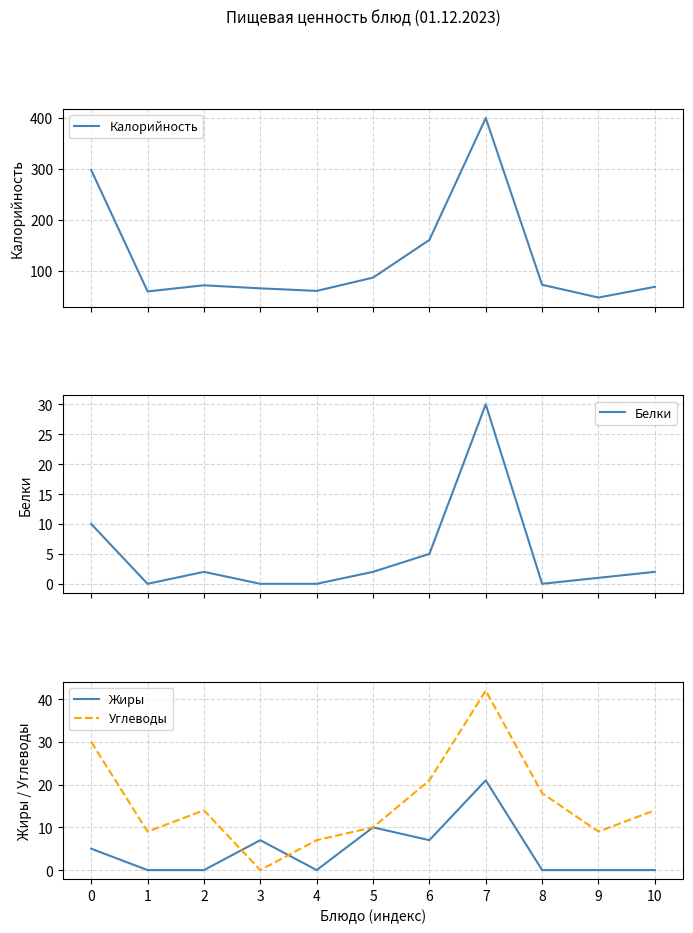

The Жиры series shows 12 at 8. True or false?

False